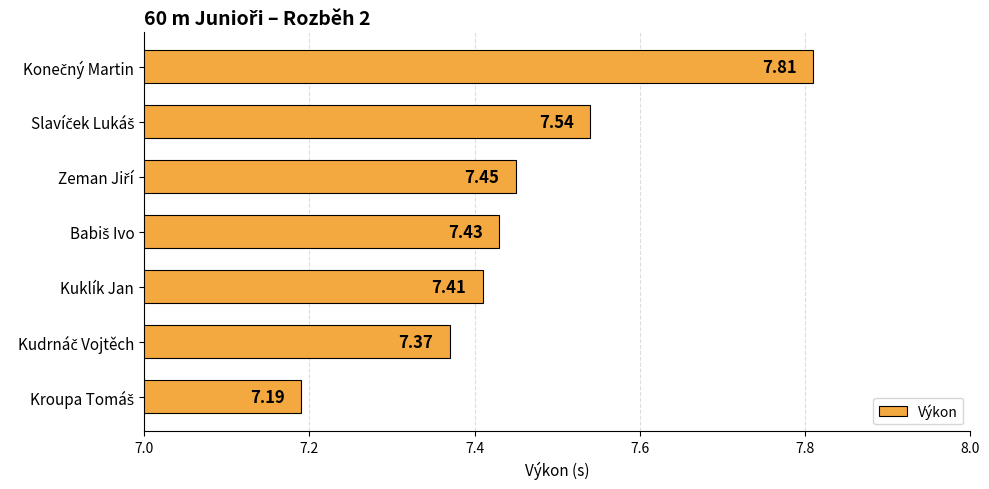

What is the difference between the maximum and minimum values?

0.6